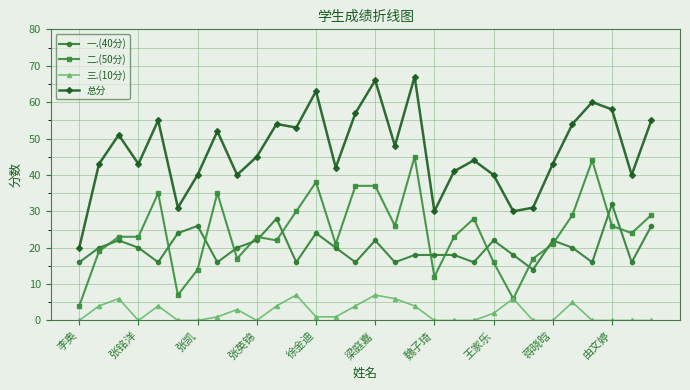

What is the lowest value of the 二.(50分) series?

4